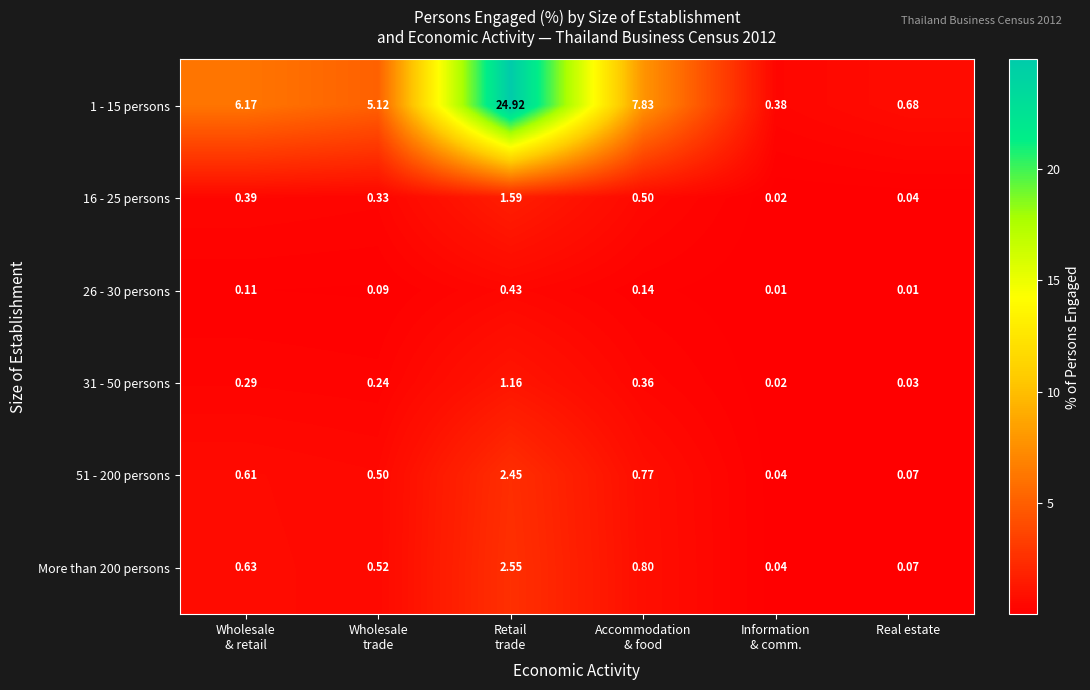

How many series are shown in this chart?

6